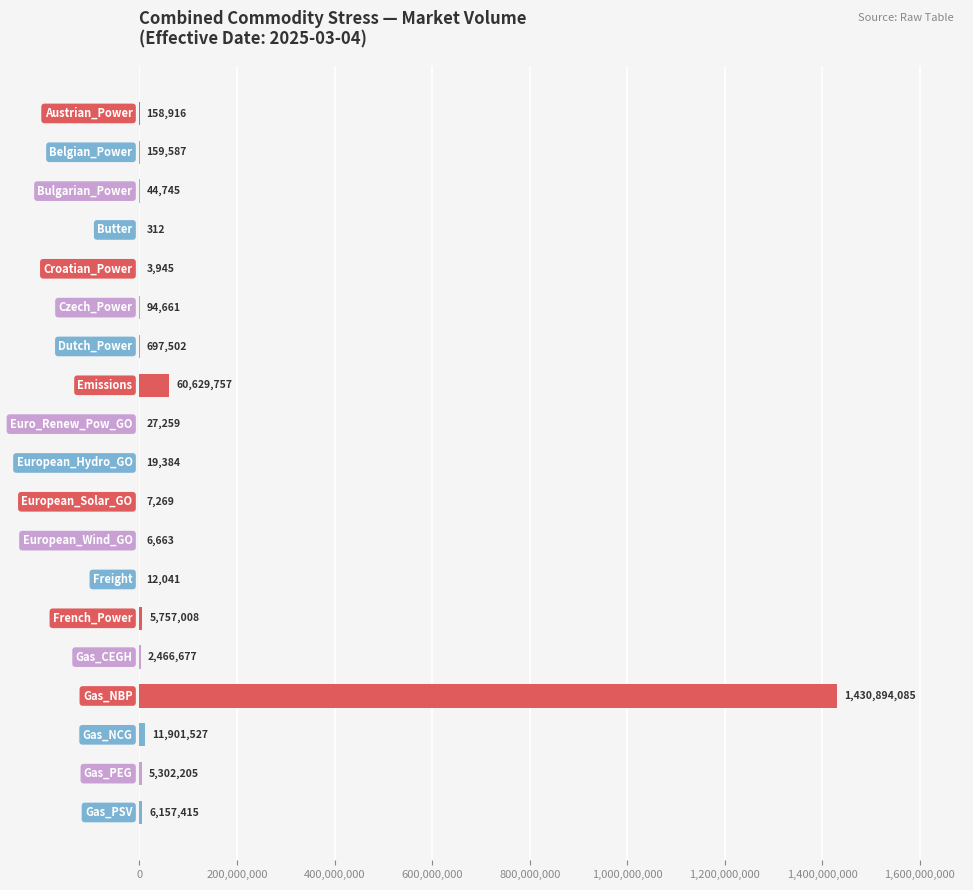

What is the greatest value displayed?

1430894084.8